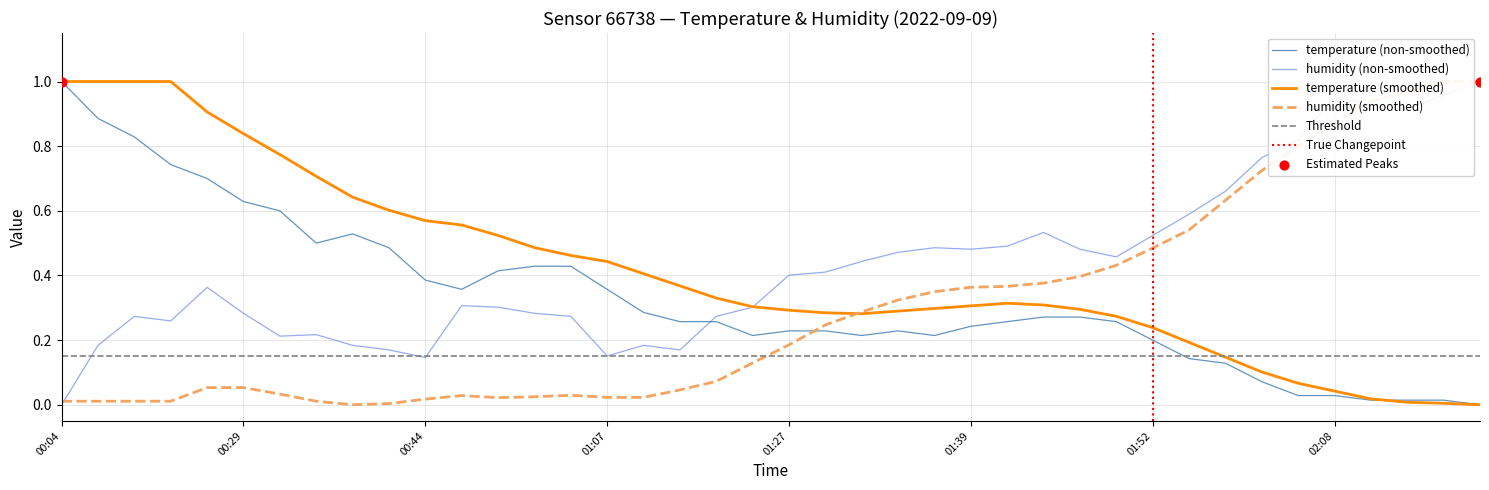

Which series has the largest Y range (max minus min)?

temperature